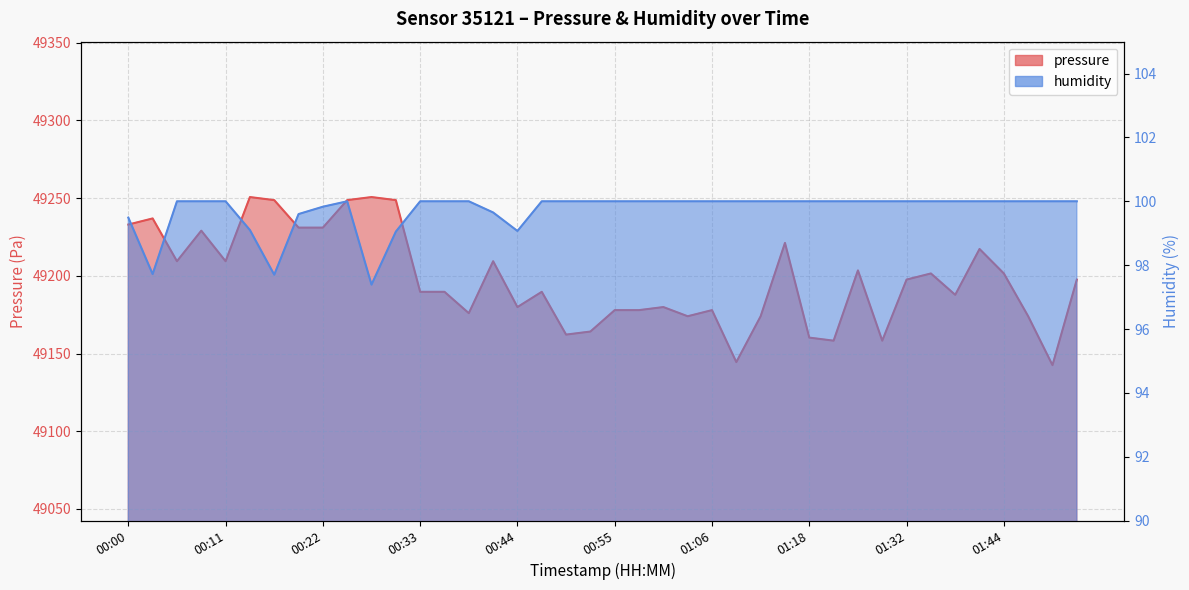

Where is the first local maximum for pressure?

00:03